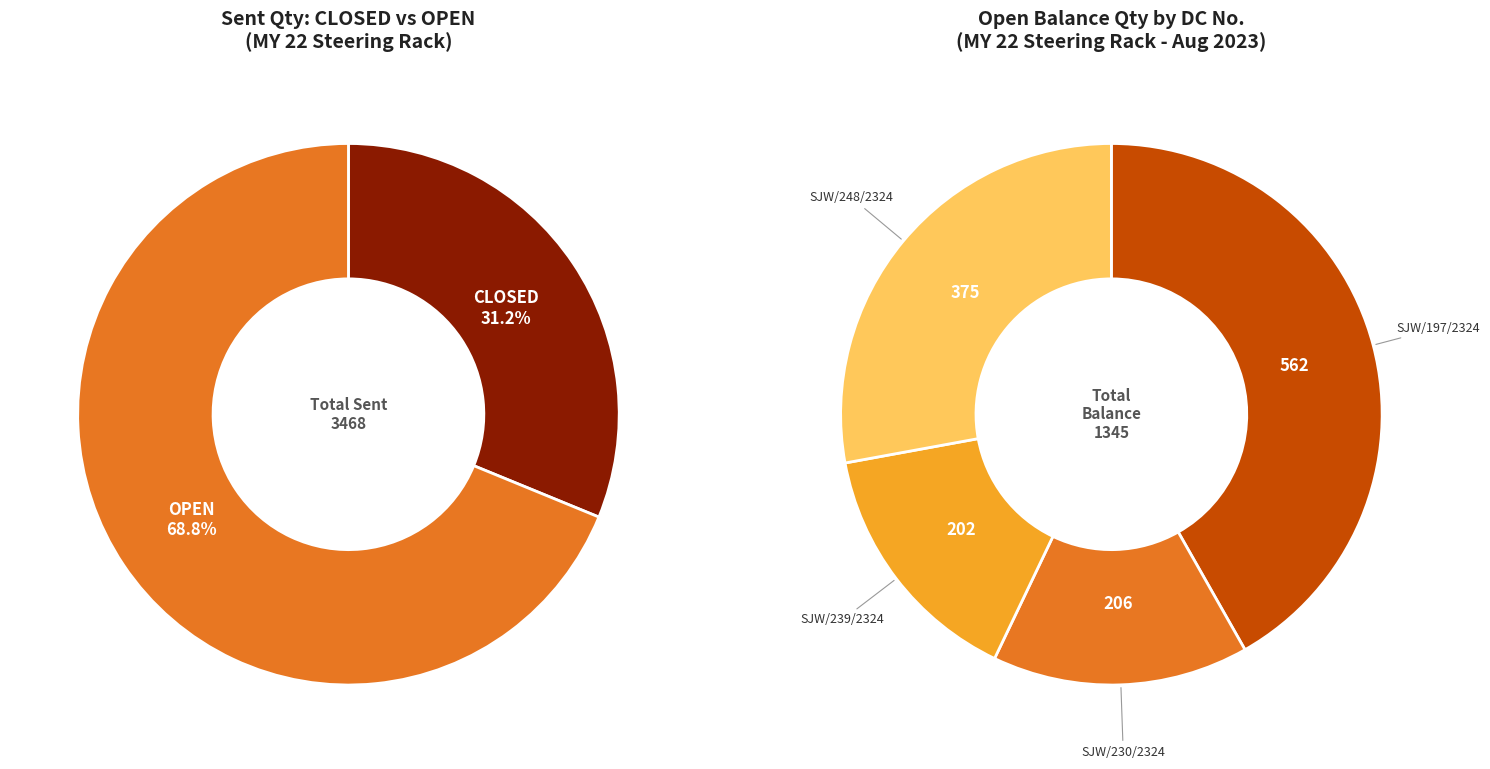

Which slice is the largest?

SJW/197/2324 (Open)